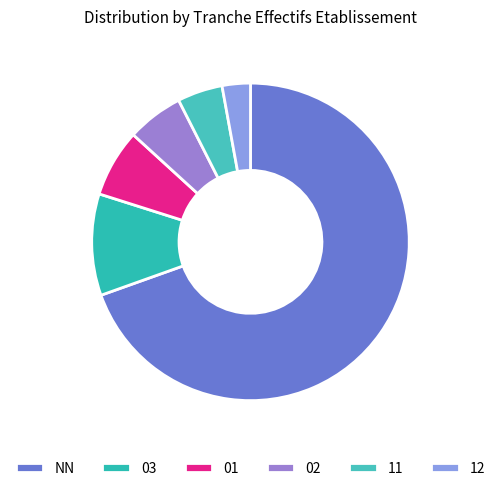

What is the largest slice in the pie chart?

NN